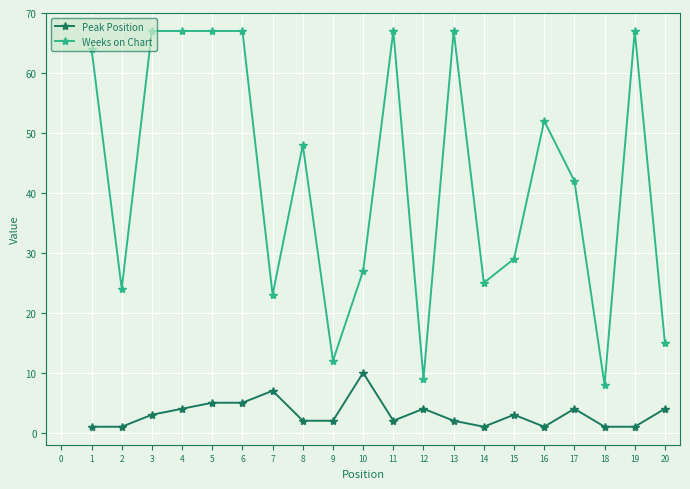

Does the chart display data point markers on the line(s)?

Yes